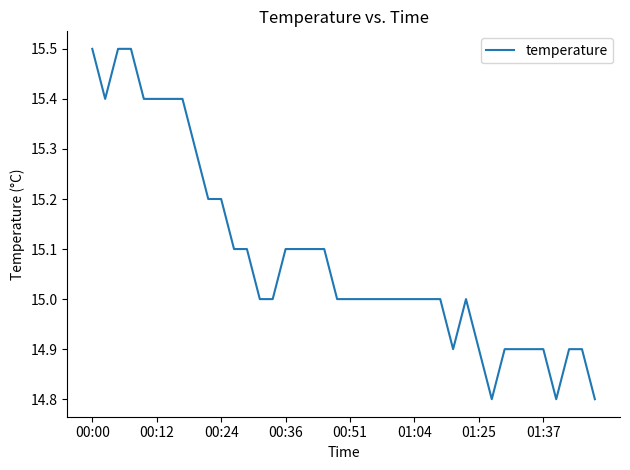

What is the sum of all values?

603.4